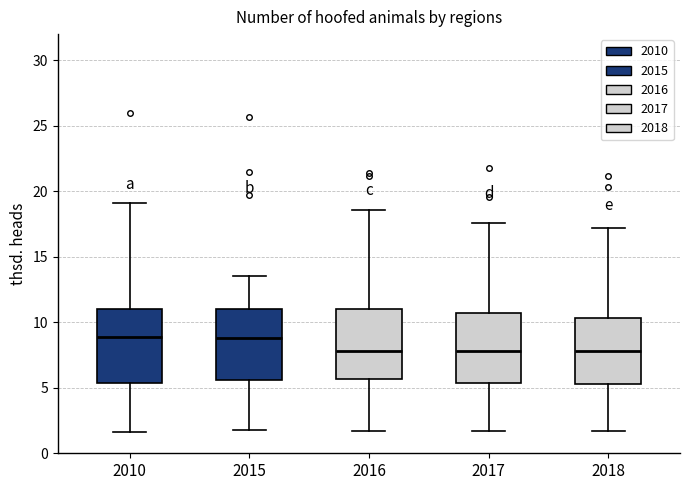

Where is the lower edge of the box at x = 2017 on the y-axis? The values are not printed on the chart, so give them approximately, as read against the axis.

5.5